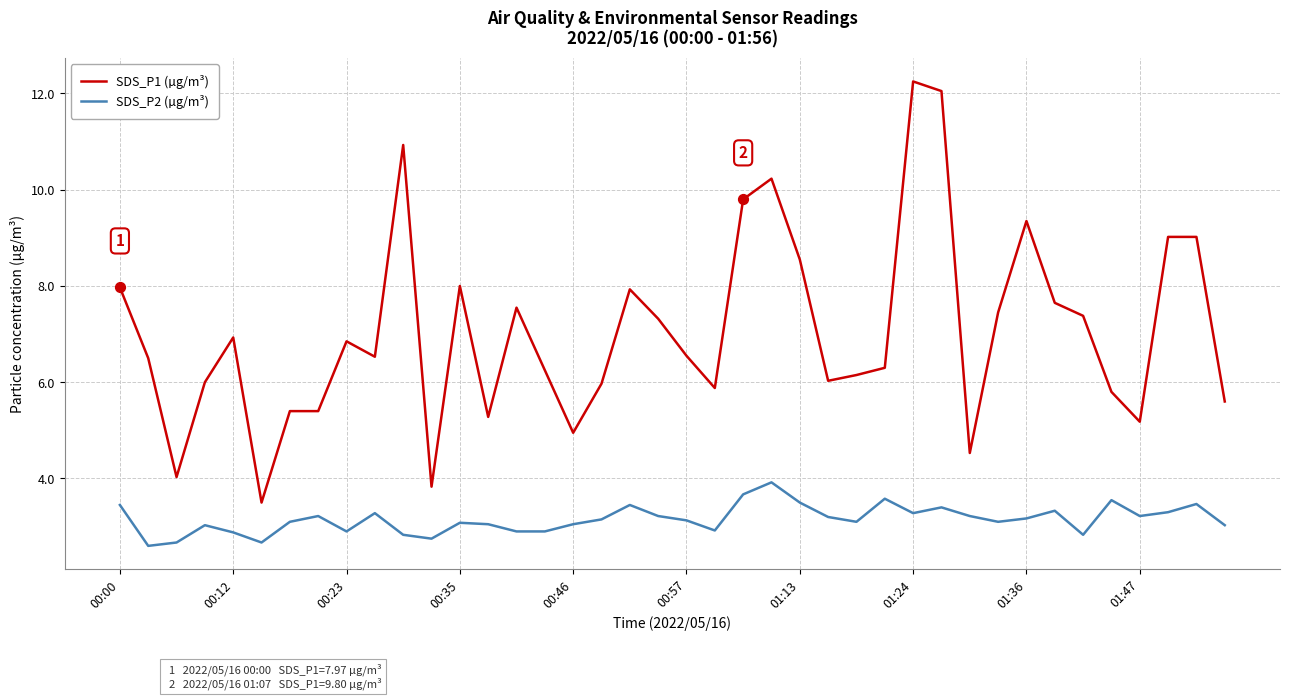

Which series has the largest range (max minus min)?

SDS_P1 (µg/m³)